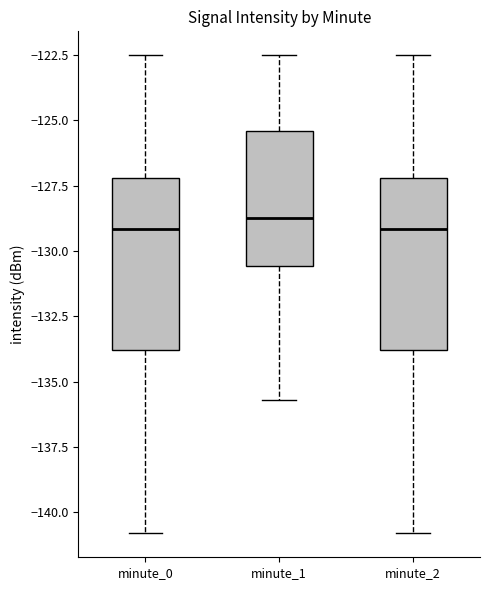

Where is the upper edge of the box for minute_0 on the y-axis? The values are not printed on the chart, so give them approximately, as read against the axis.

-127.0